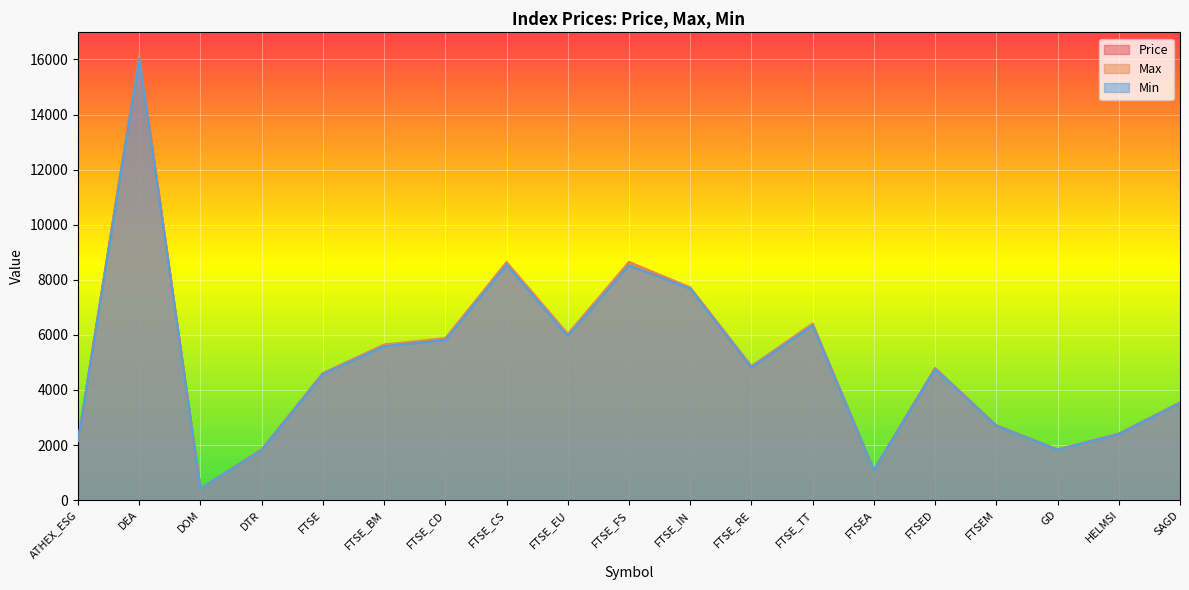

What is the minimum value for Min?

418.5